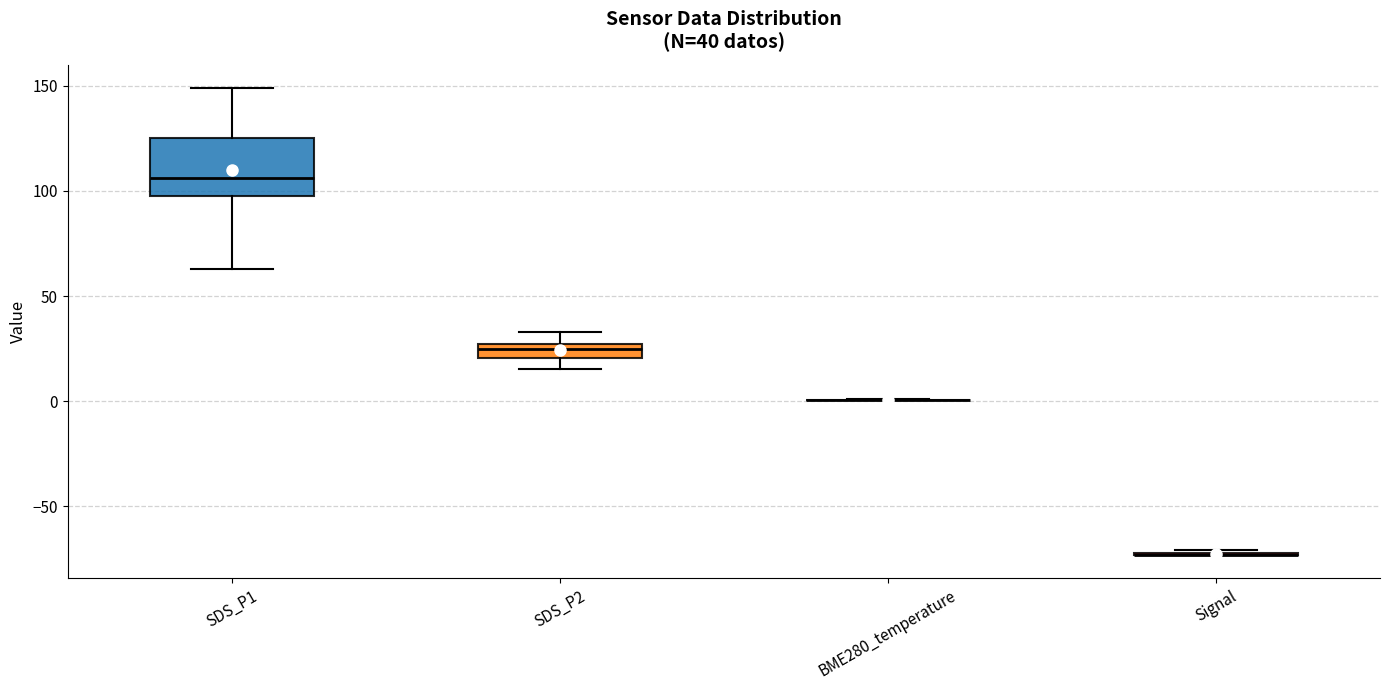

Comparing the boxes themselves (not the whiskers), which one is the tallest?

SDS_P1